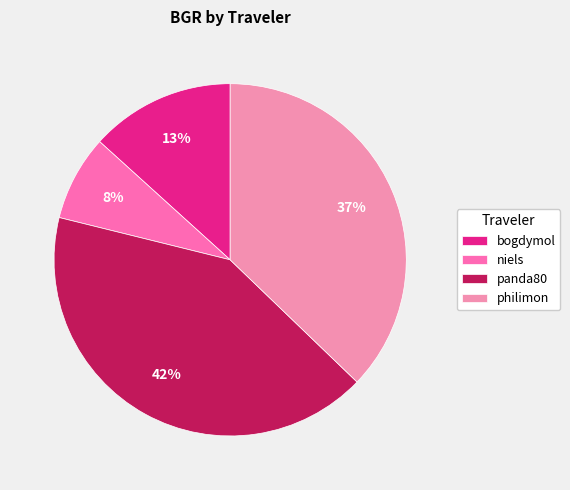

Does panda80 account for over 50% of the chart?

No